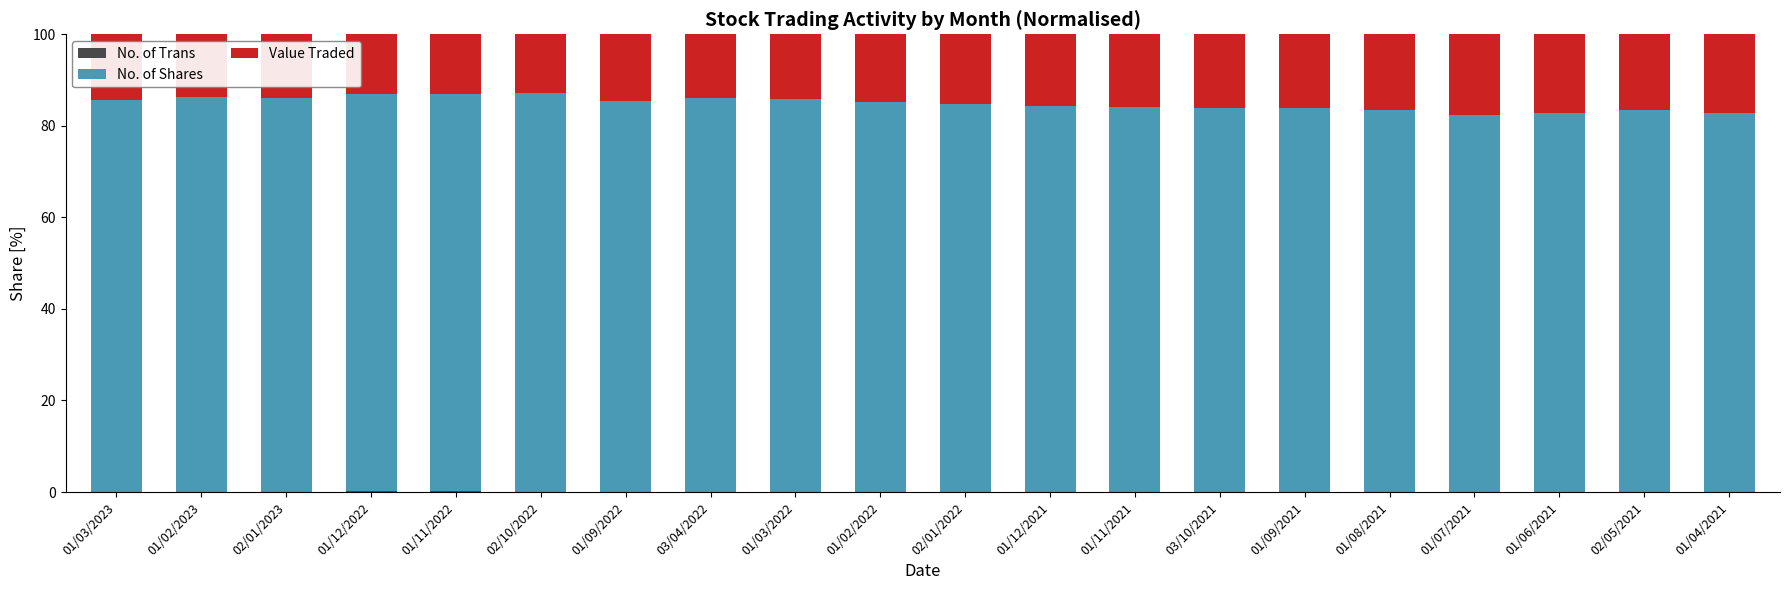

Read the No. of Shares value at 03/04/2022.

86.2